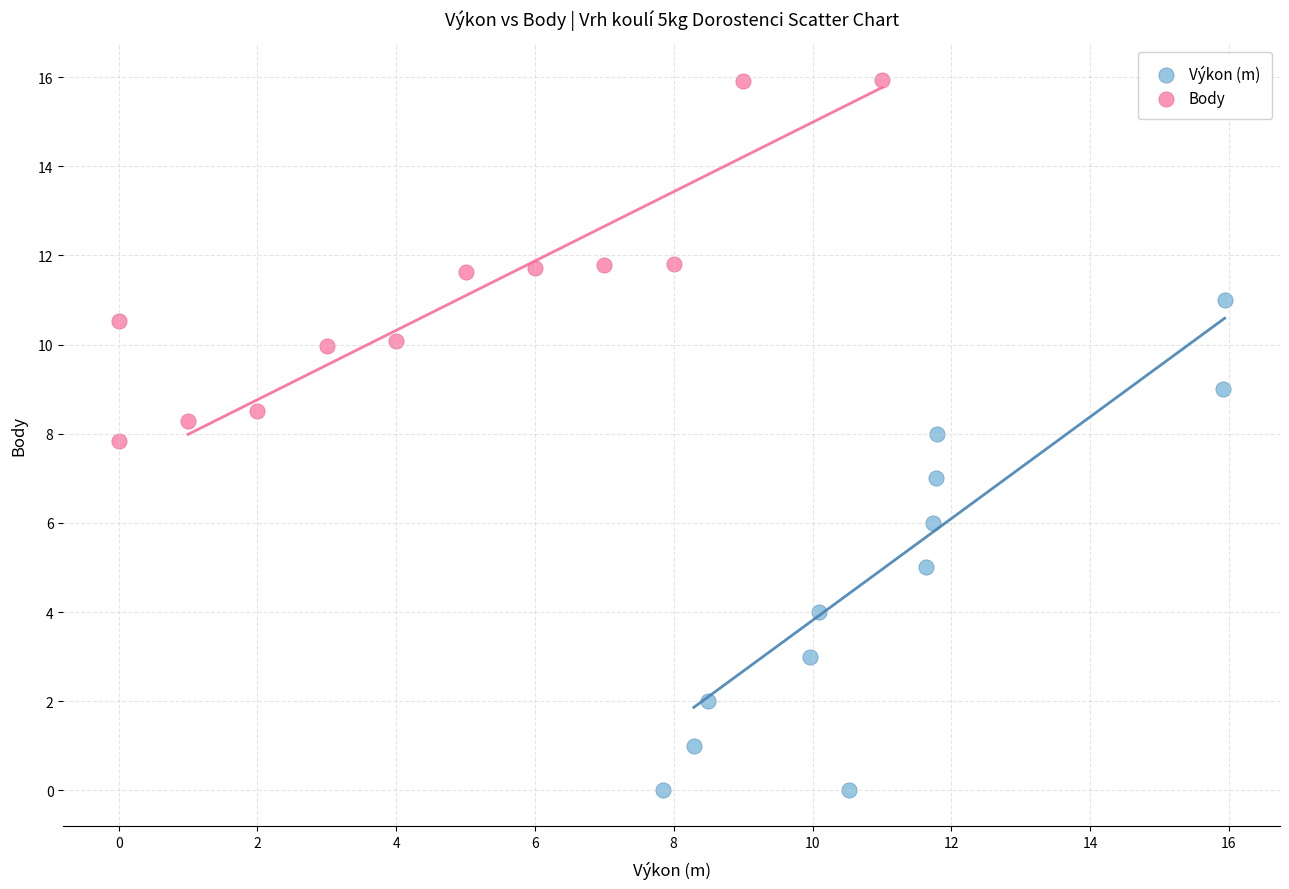

Which series has the widest spread of Y values?

Výkon (m)